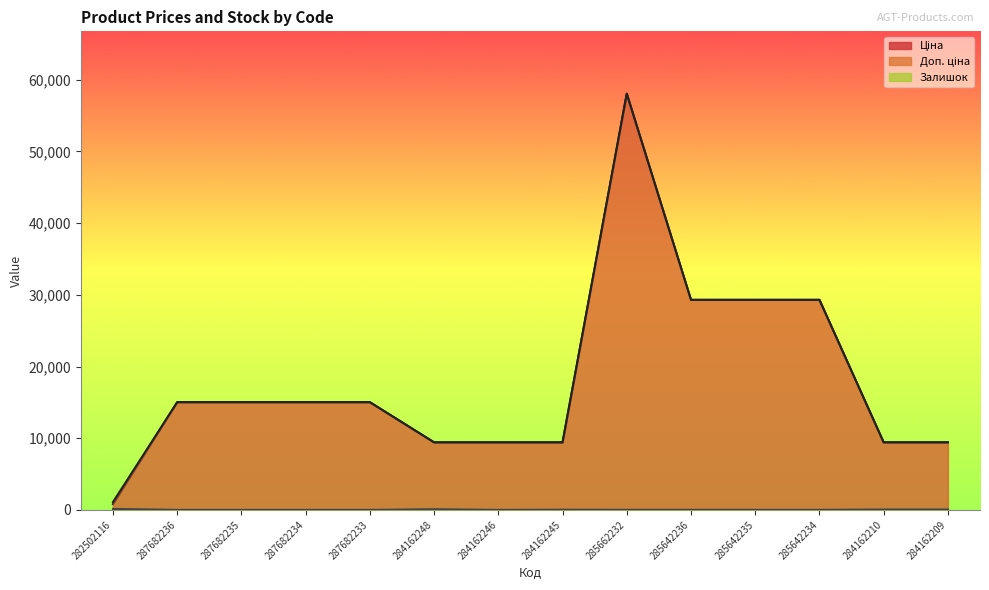

True or false: Залишок and Ціна cross at least once.

False